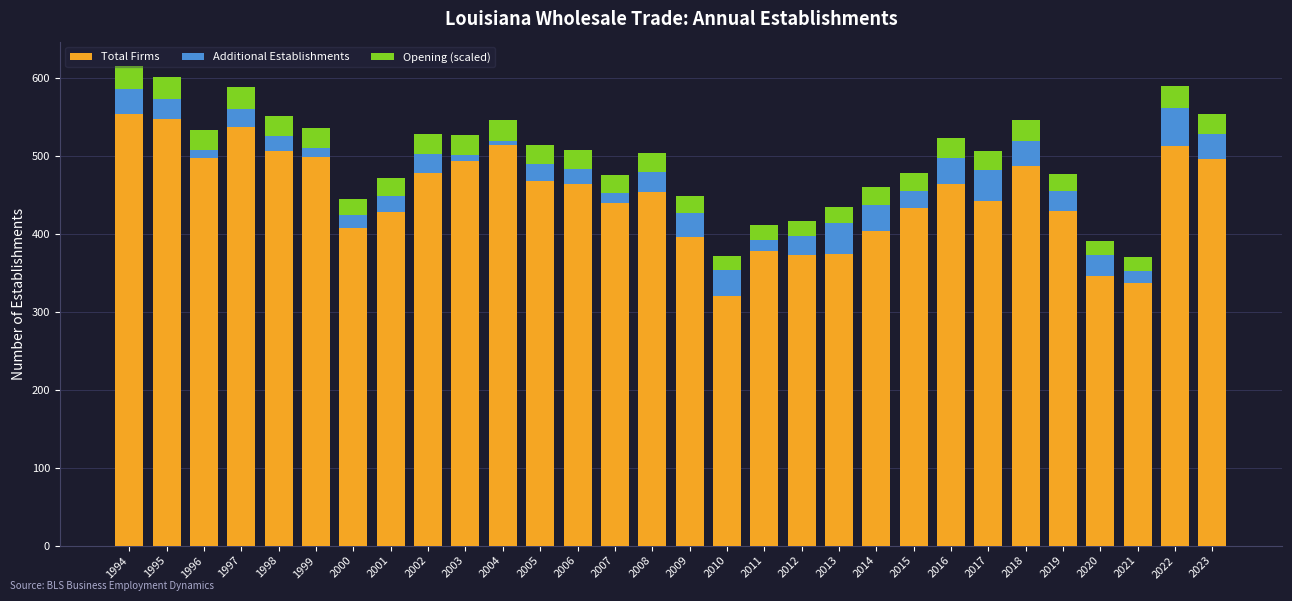

What is the lowest value of the Total Firms series?

320.0